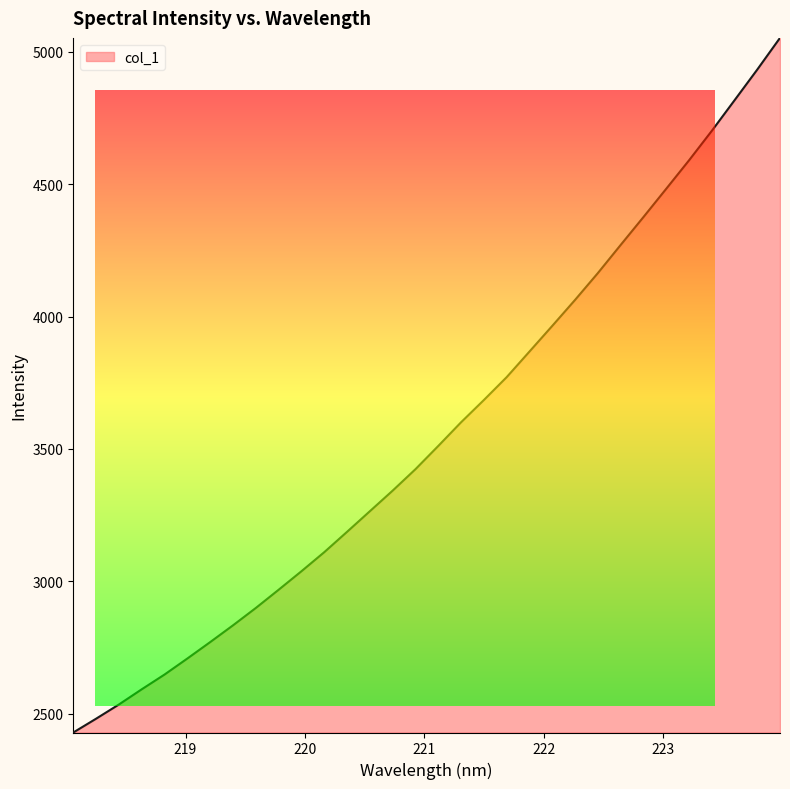

What is the minimum value shown in the chart?

2430.1